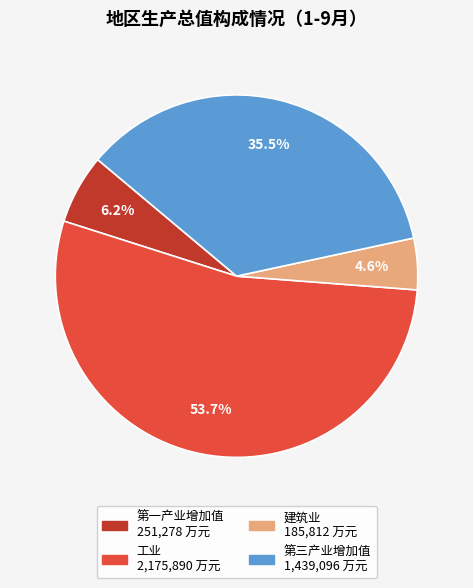

Which has a higher value, 工业 or 第一产业增加值?

工业